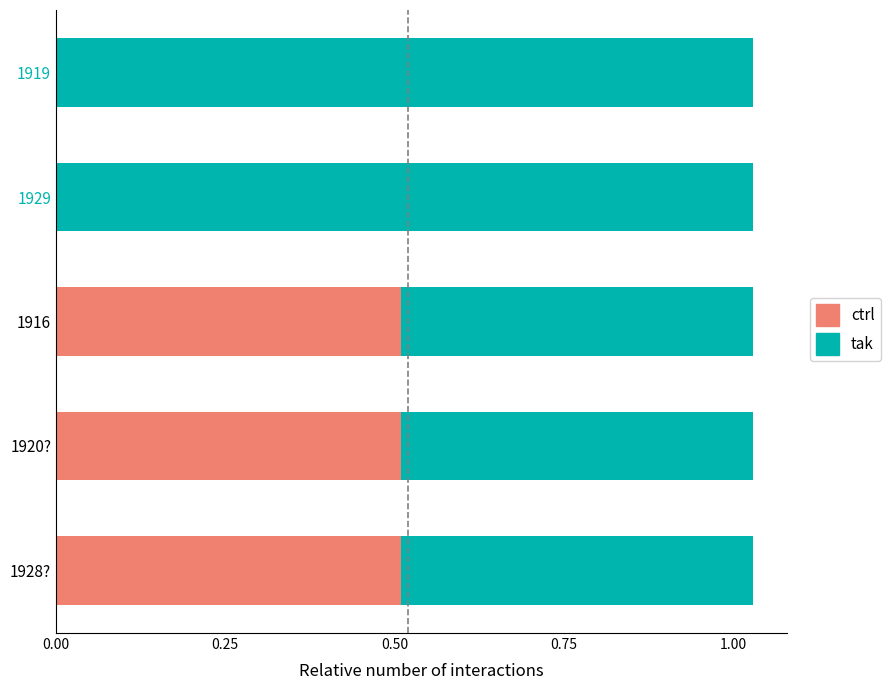

What is the sum of all ctrl values?

1.5